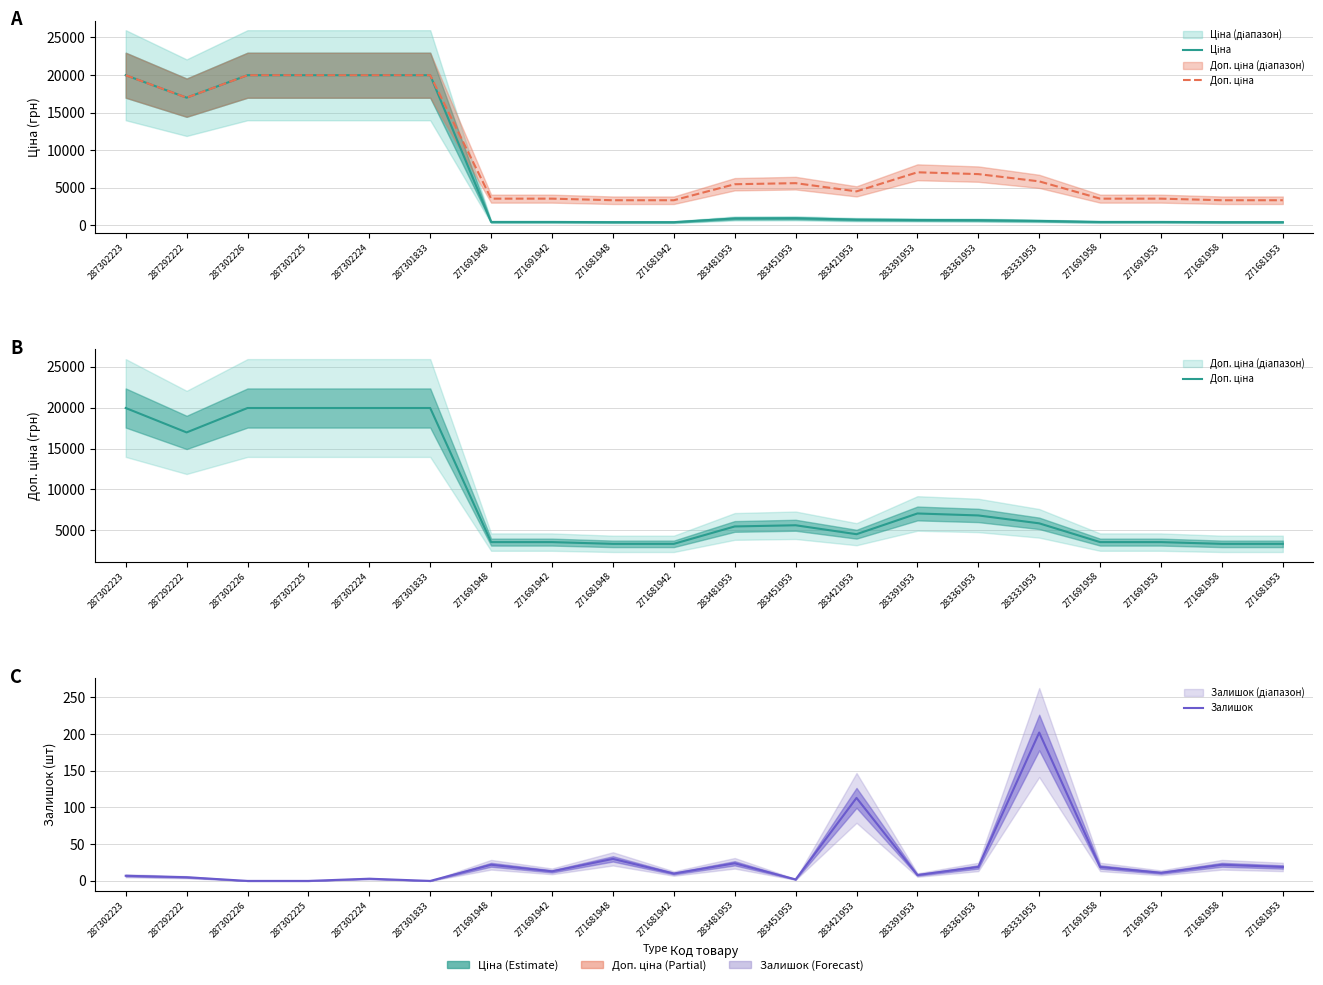

What is the label of the 2nd point from the right?

271681958